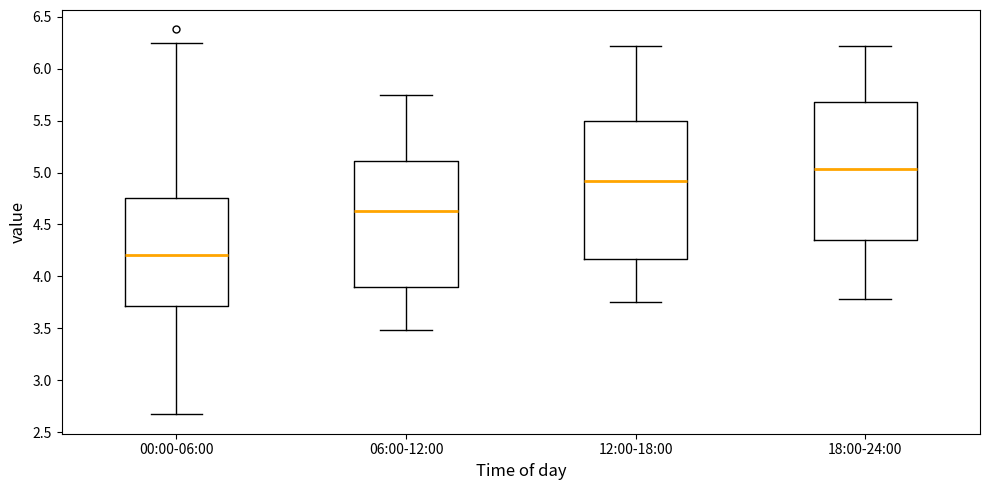

Reading left to right, read every box against the y-axis: the position of its median line, the range the box covers, and the ends of its whiskers. The values are not printed on the chart, so give them approximately, as read against the axis.

00:00-06:00: median 4.20, box 3.70 to 4.75, whiskers 2.65 to 6.25
06:00-12:00: median 4.65, box 3.90 to 5.10, whiskers 3.50 to 5.75
12:00-18:00: median 4.90, box 4.15 to 5.50, whiskers 3.75 to 6.20
18:00-24:00: median 5.05, box 4.35 to 5.70, whiskers 3.80 to 6.20